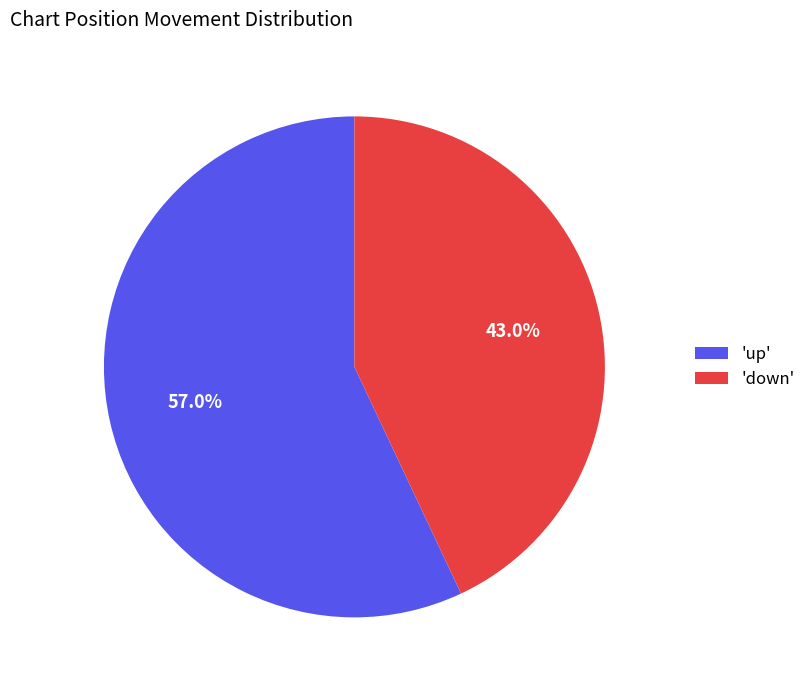

Is there a majority slice in this chart?

Yes